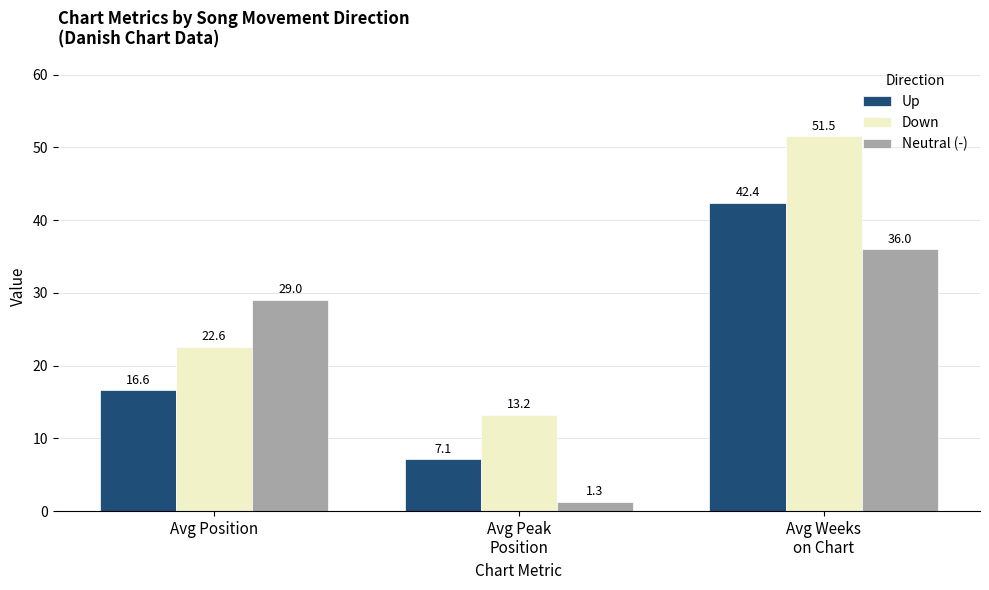

Which series changed the most between Avg Position and Avg Peak
Position?

Neutral (-)